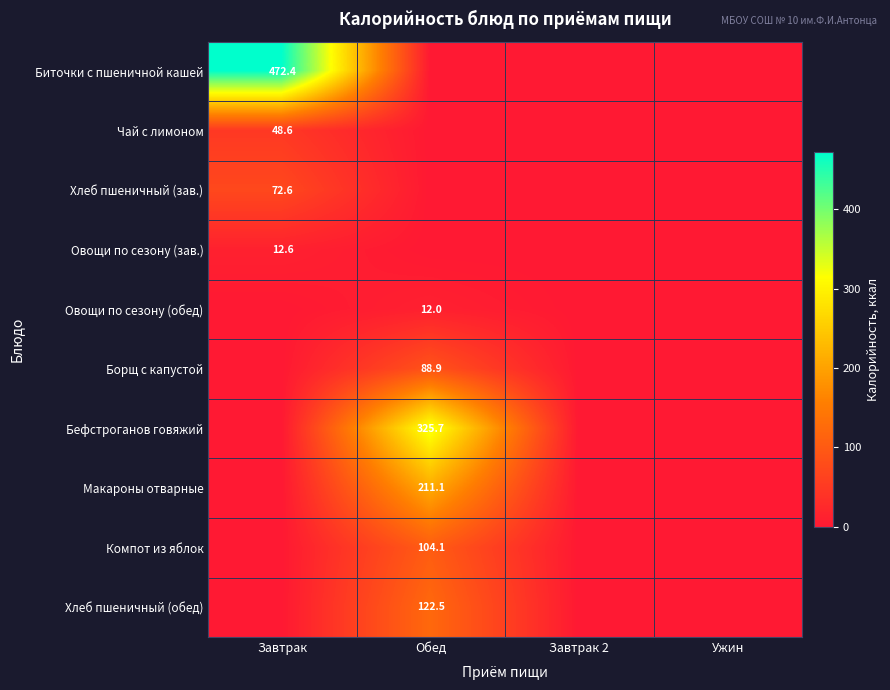

Which has a higher value, Ужин or Завтрак 2?

Ужин